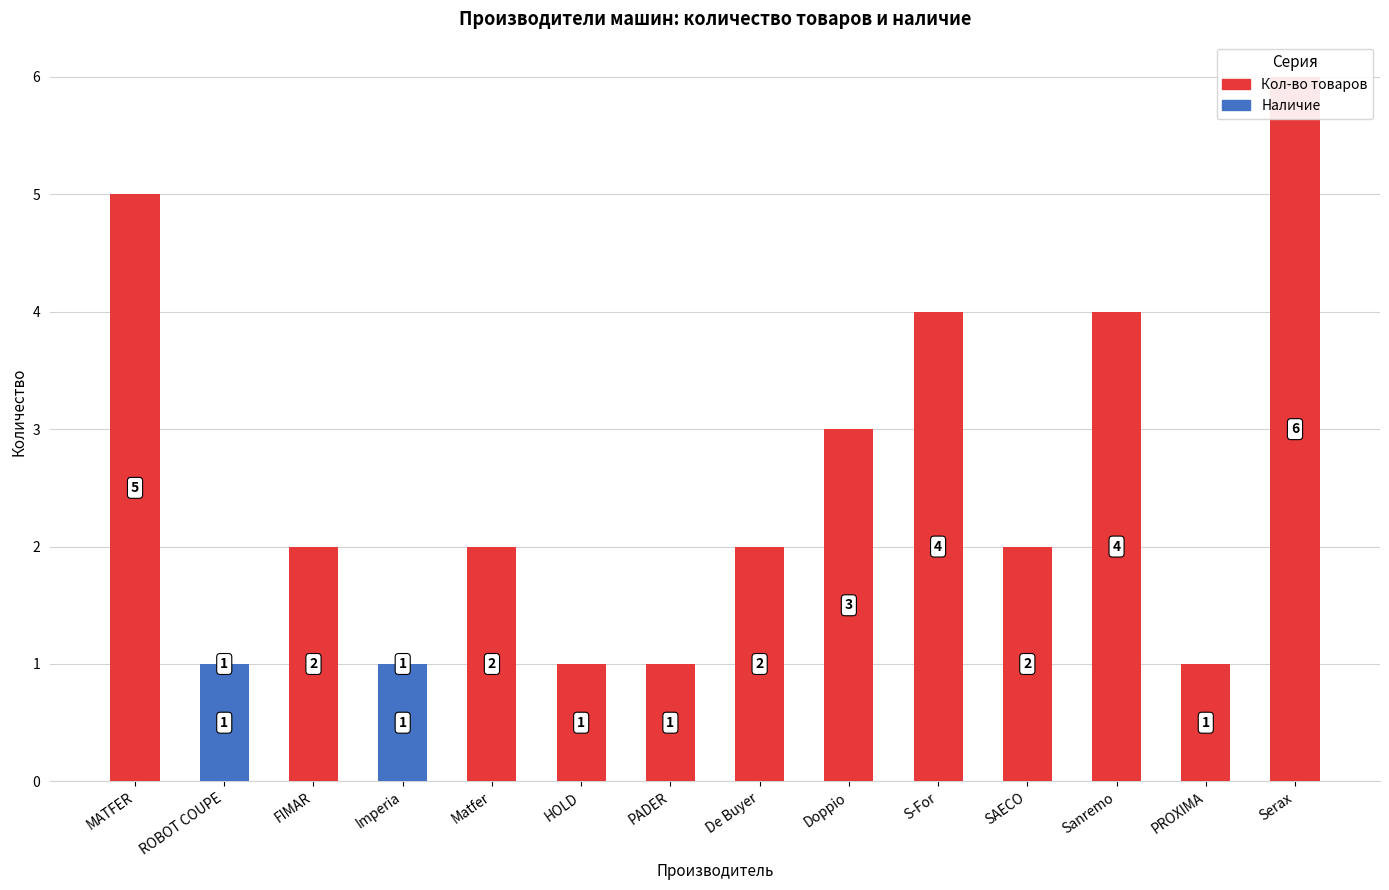

At PADER, list the series in order from largest to smallest.

Кол-во товаров, Наличие